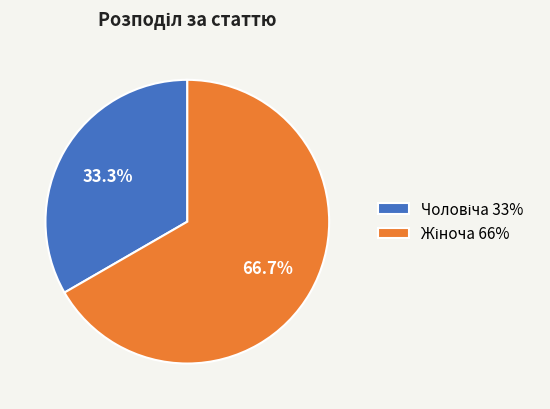

True or false: Жіноча accounts for 67% of the total.

True